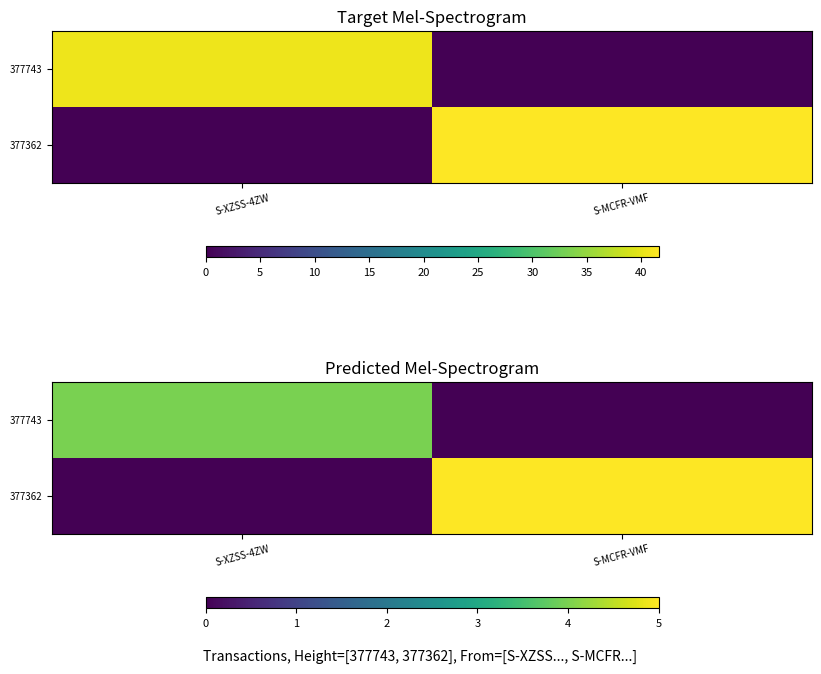

Which series changed the most between S-XZSS-4ZW and S-MCFR-VMF?

377362